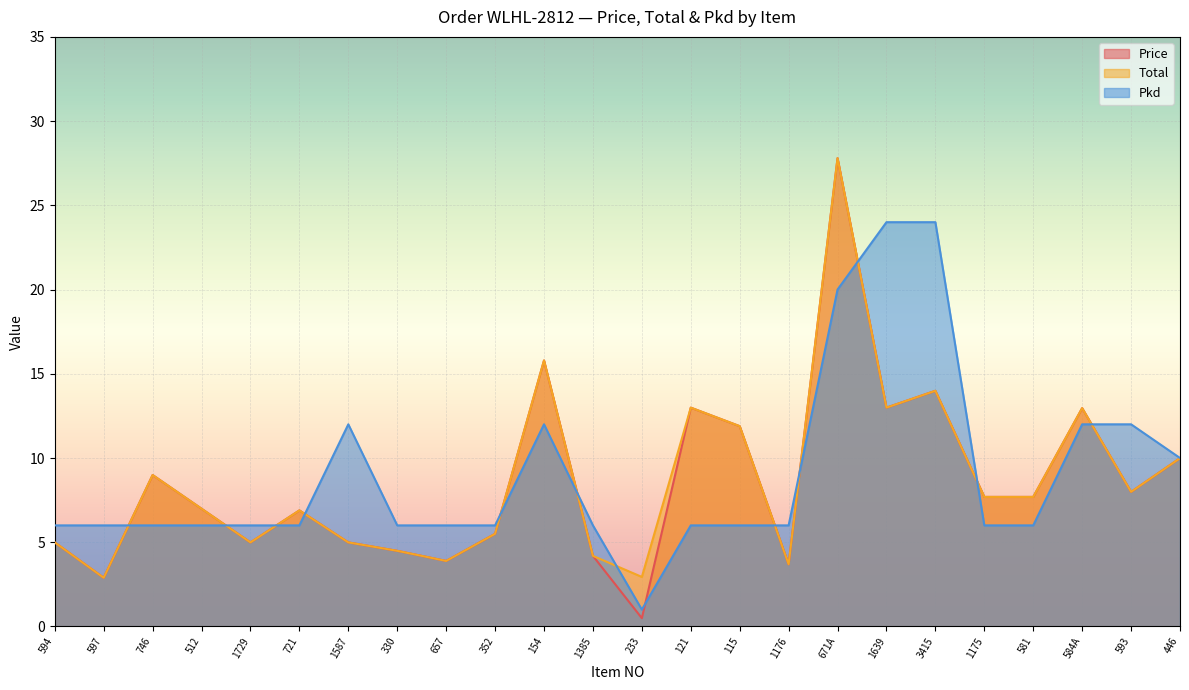

What is the total value across all series at 657?

13.8